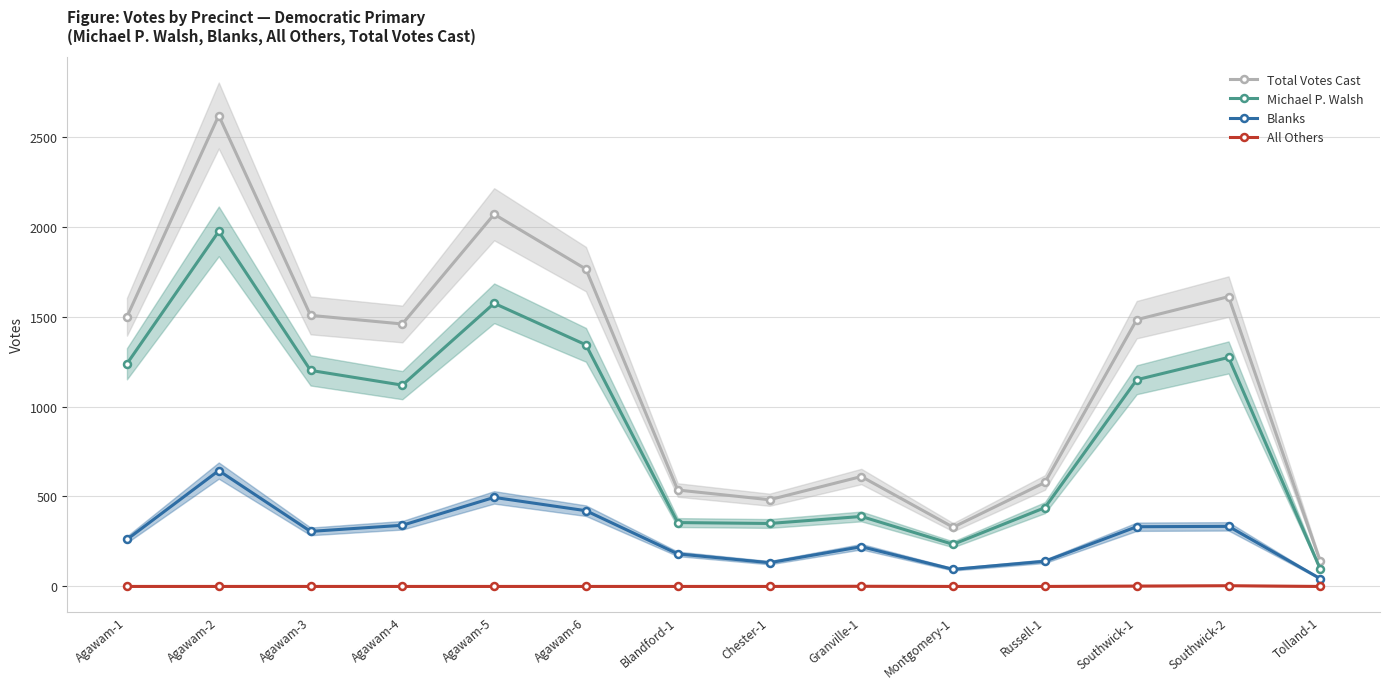

How many All Others values are between 0 and 1?

12